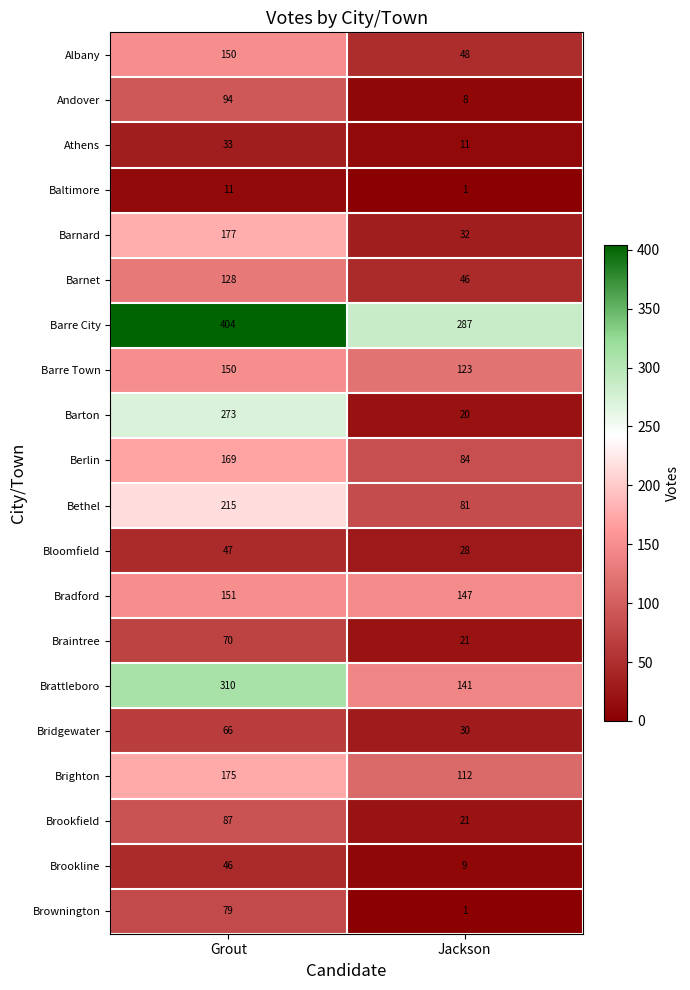

At which category is the sum across all series the highest?

Grout